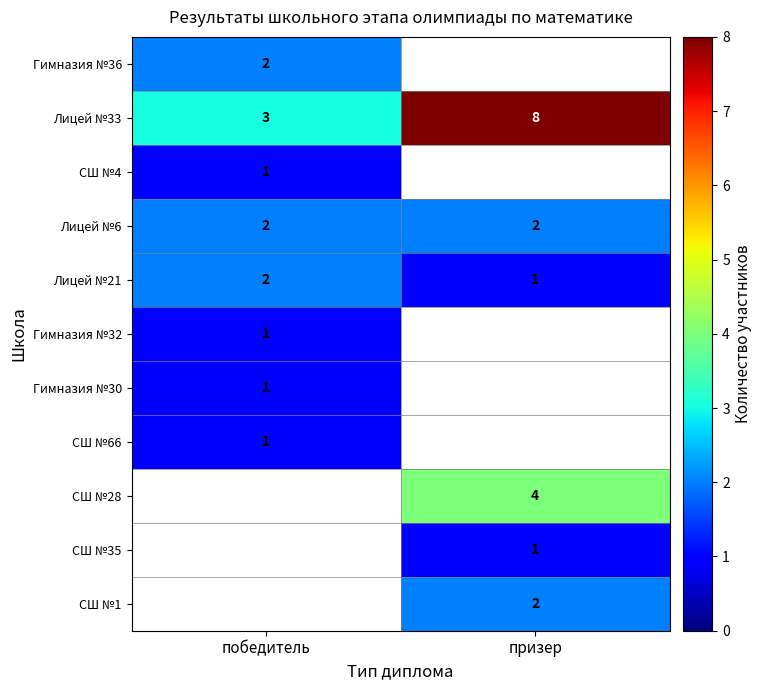

What is the difference between the Лицей №33 values at победитель and призер?

5